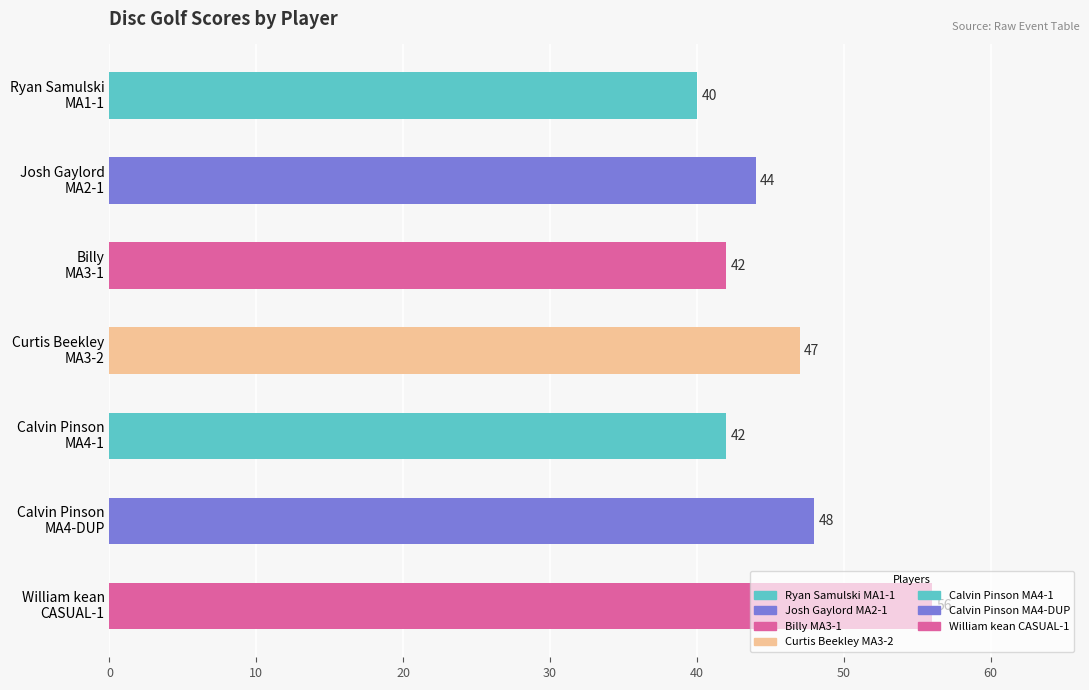

What is the value of the 1st bar from the top?

40